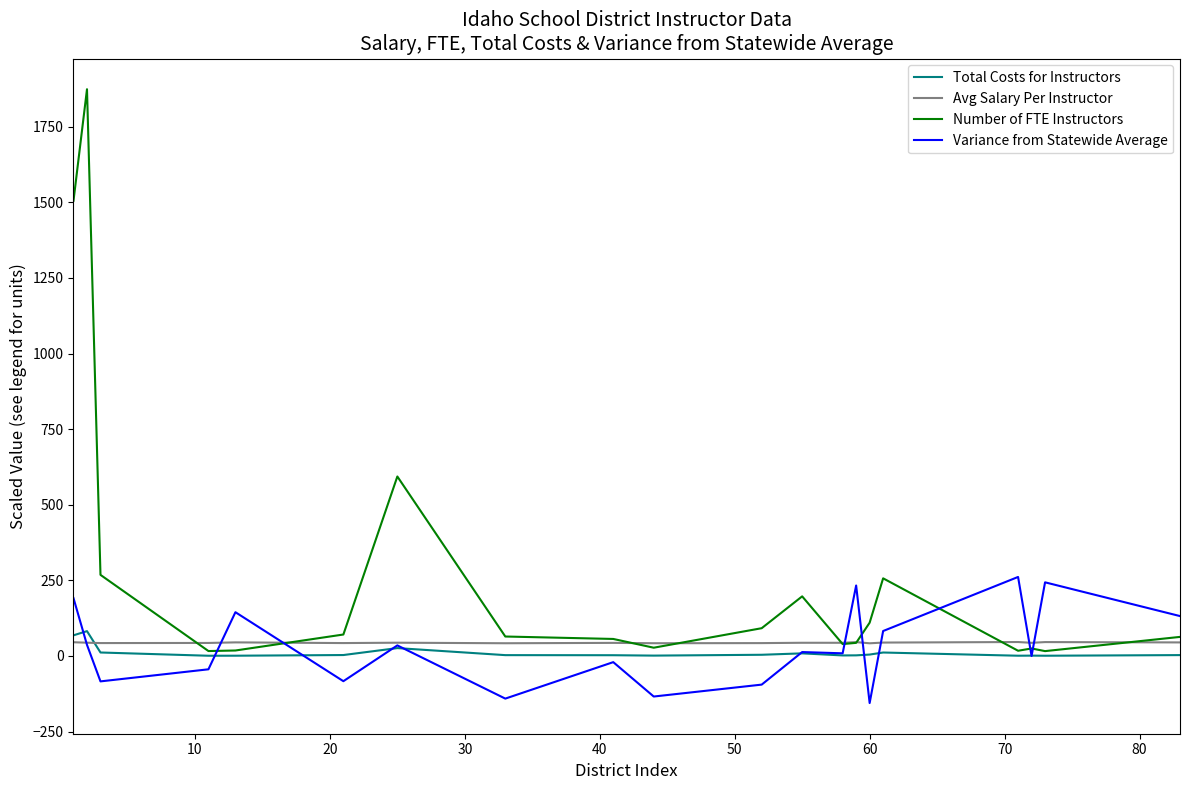

What is the minimum value shown in the chart?

-155.7